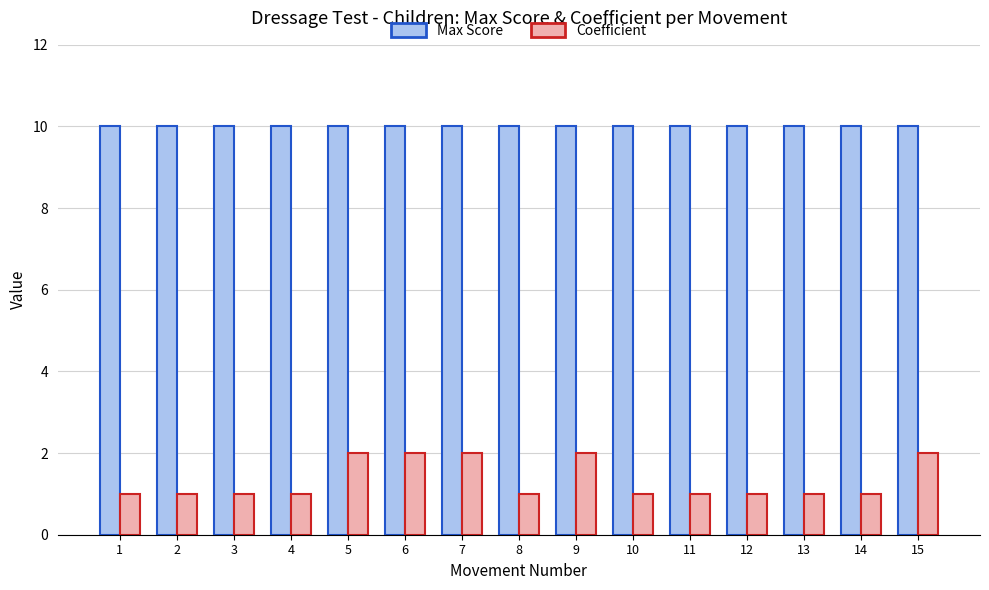

What are all the series names shown in the legend?

Max Score, Coefficient